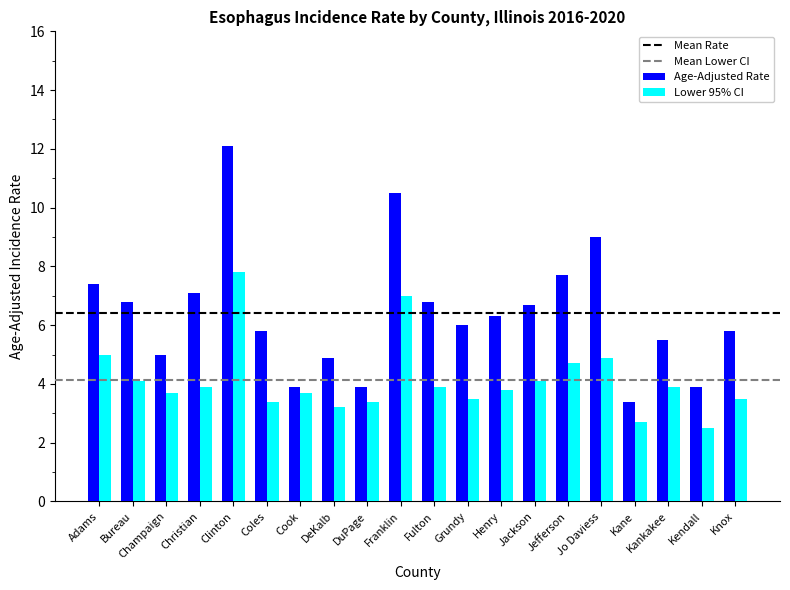

Rank the series at Franklin from lowest to highest value.

Lower 95% CI, Age-Adjusted Rate